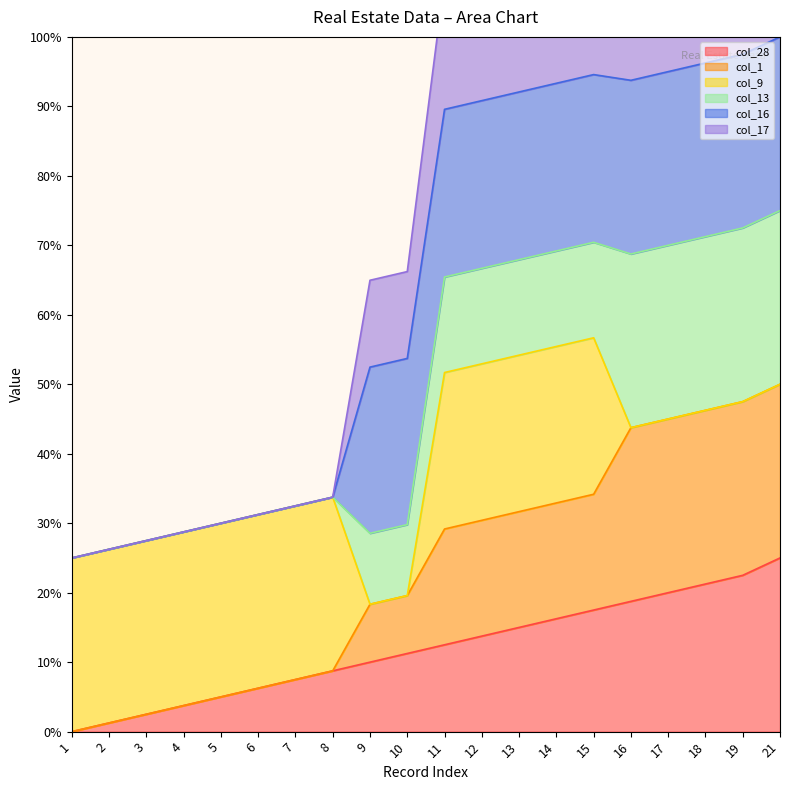

The col_28 series shows 11.5 at 15. True or false?

False